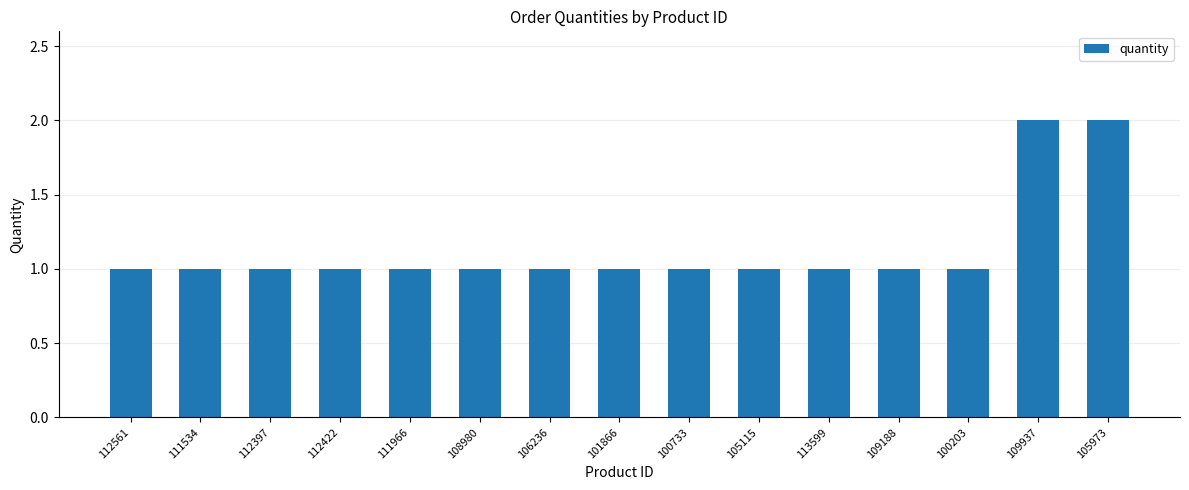

What is the smallest value displayed?

1